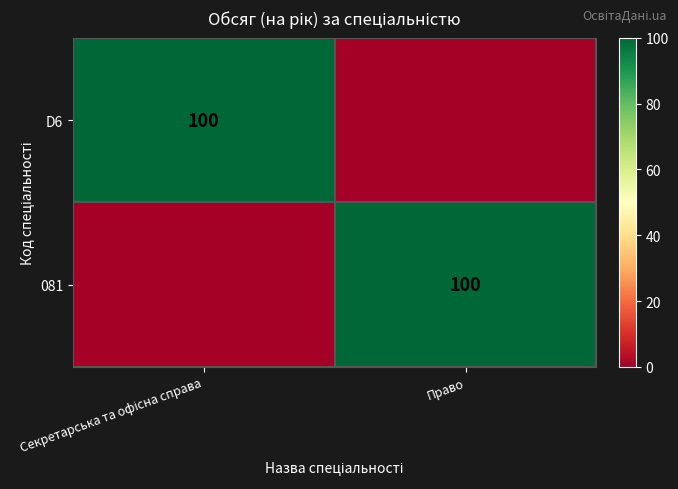

Is it true that 081 equals 100 at Право?

True